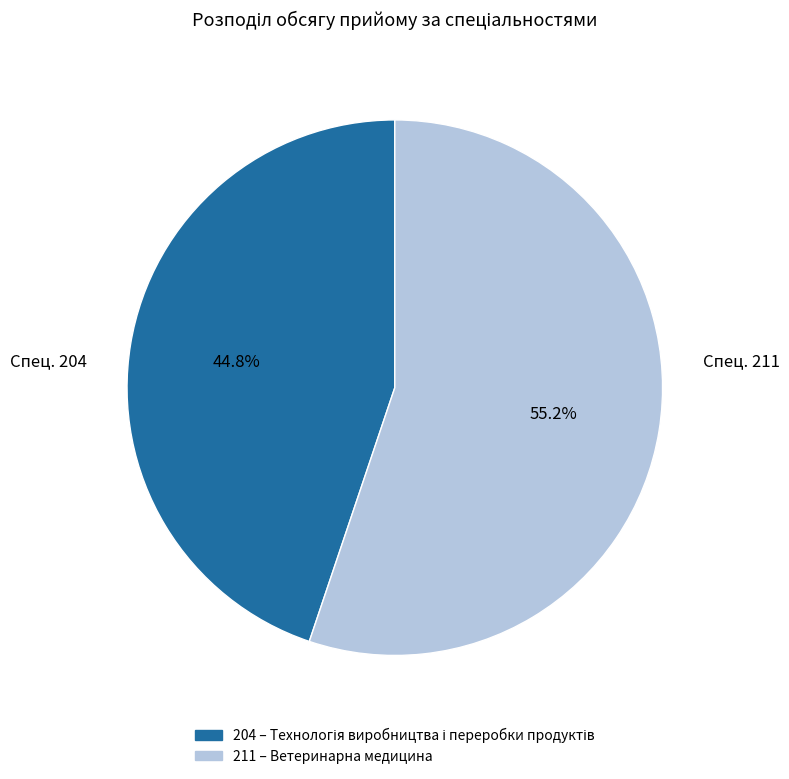

Does 211 represent more than half of the total?

Yes